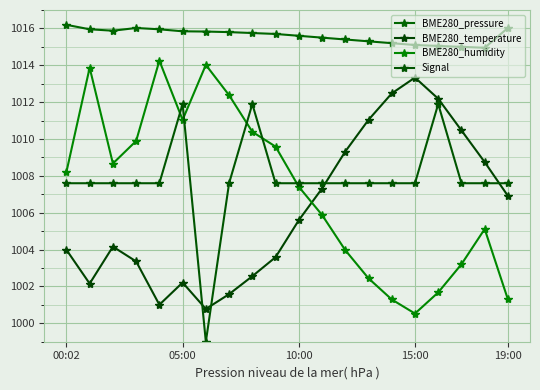

Does the chart have visible grid lines?

Yes